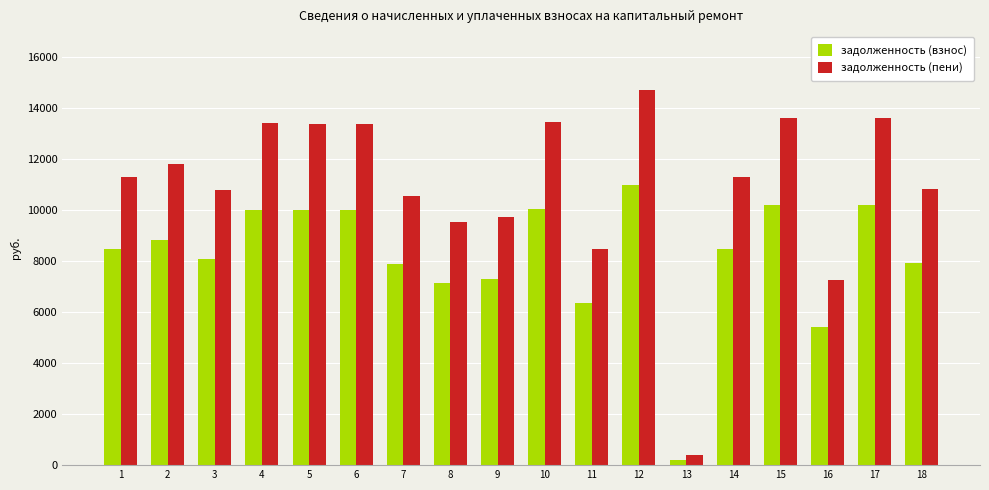

At which category is the sum across all series the highest?

12